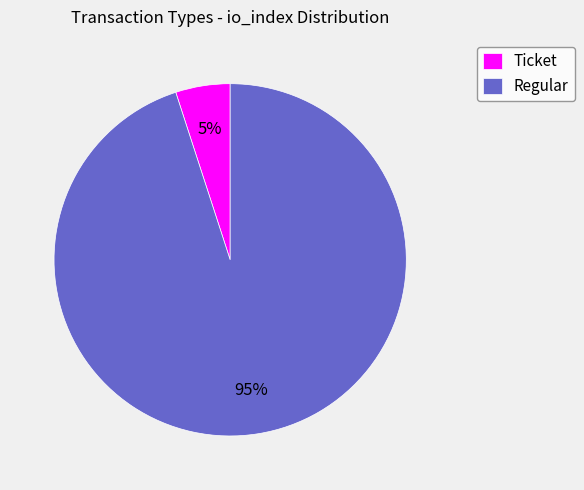

Is it true that Ticket is 19% of the pie?

False